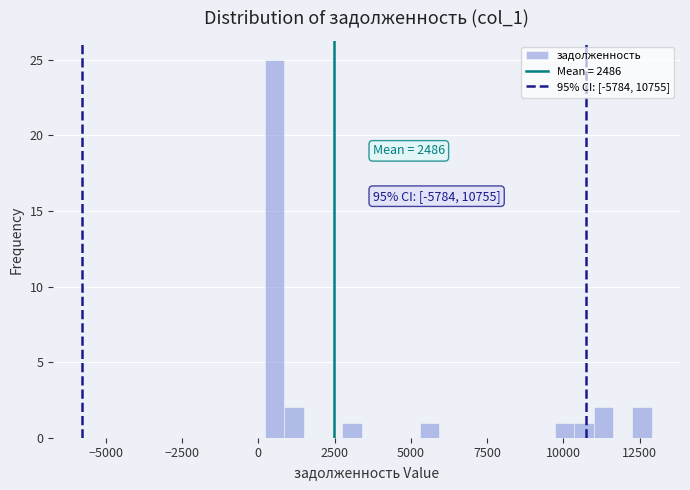

Read against the x-axis, roughly where is the centre of the tallest bar?

500